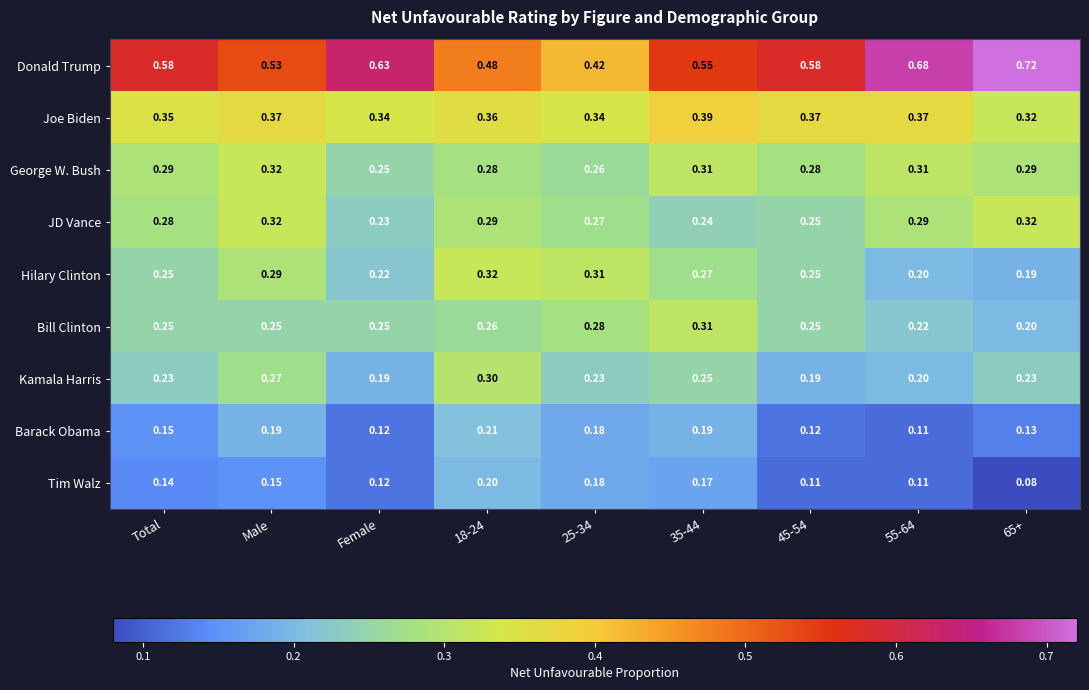

Where is JD Vance nearest to the value 0?

Female